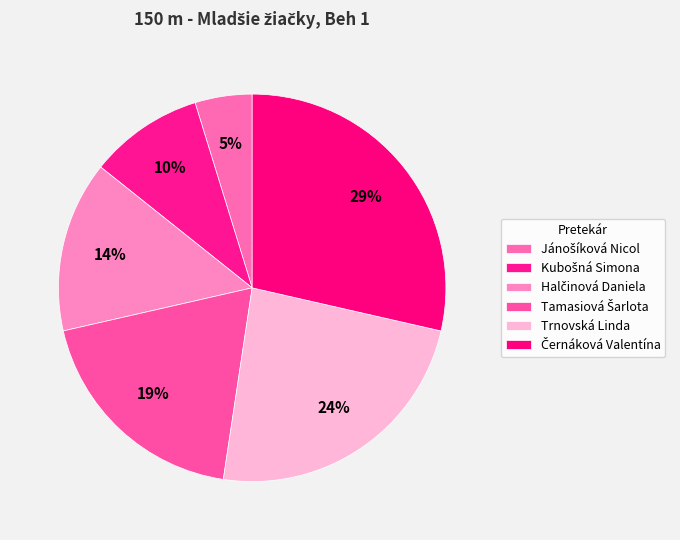

Do Halčinová Daniela and Kubošná Simona together represent more than half of the pie?

No